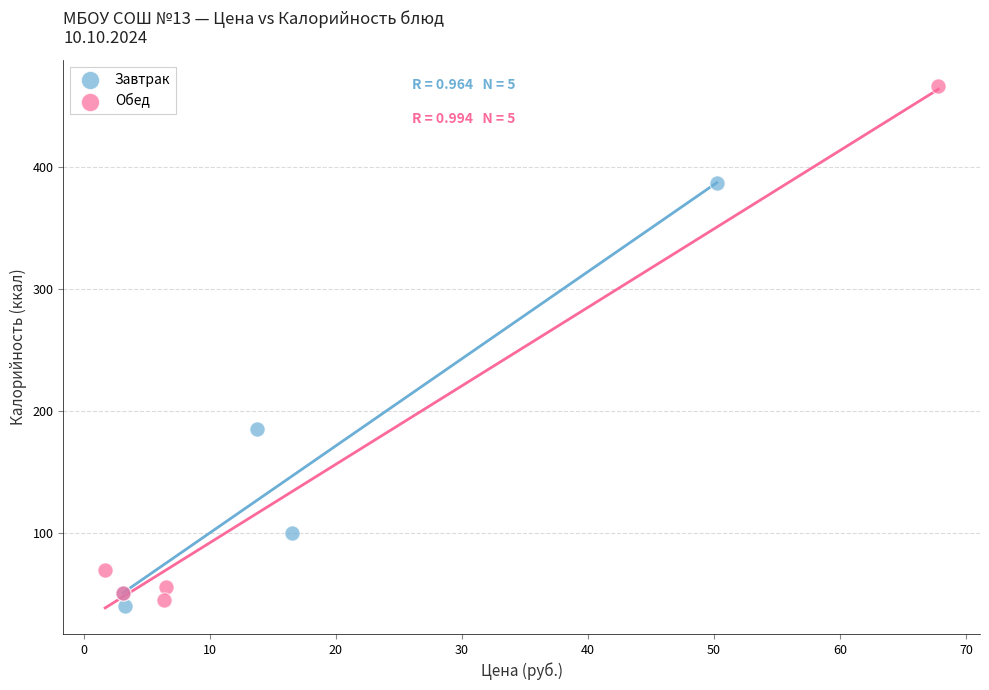

Which series has the widest spread of Y values?

Обед